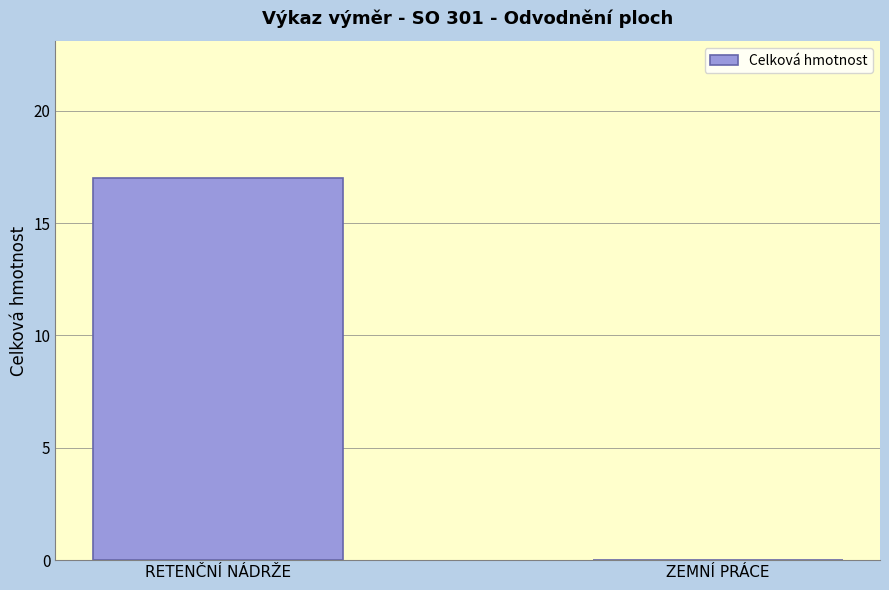

Where is the data nearest to the value 8?

ZEMNÍ PRÁCE